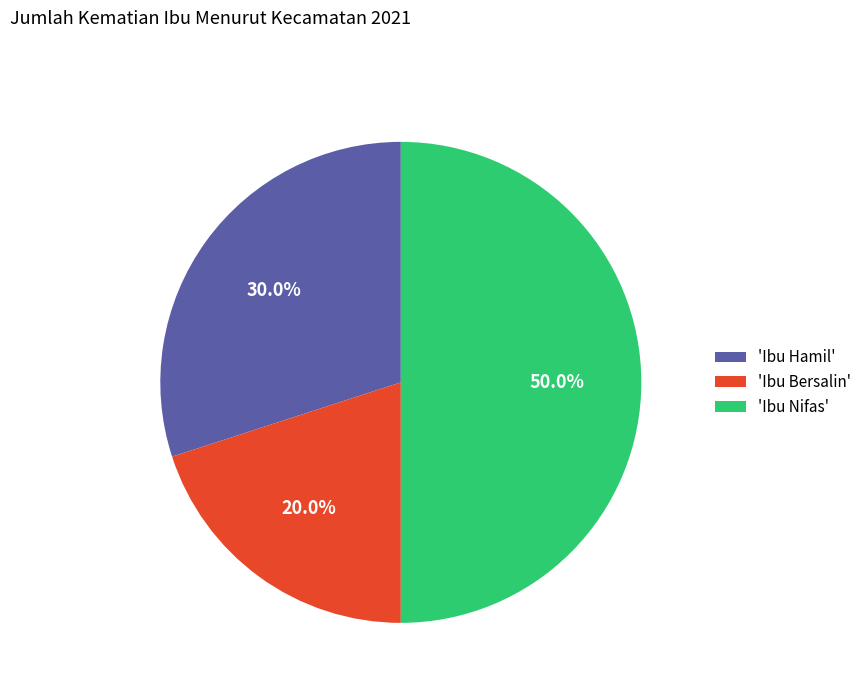

Approximately how many times larger is the value at 'Ibu Nifas' compared to 'Ibu Bersalin'?

2.5